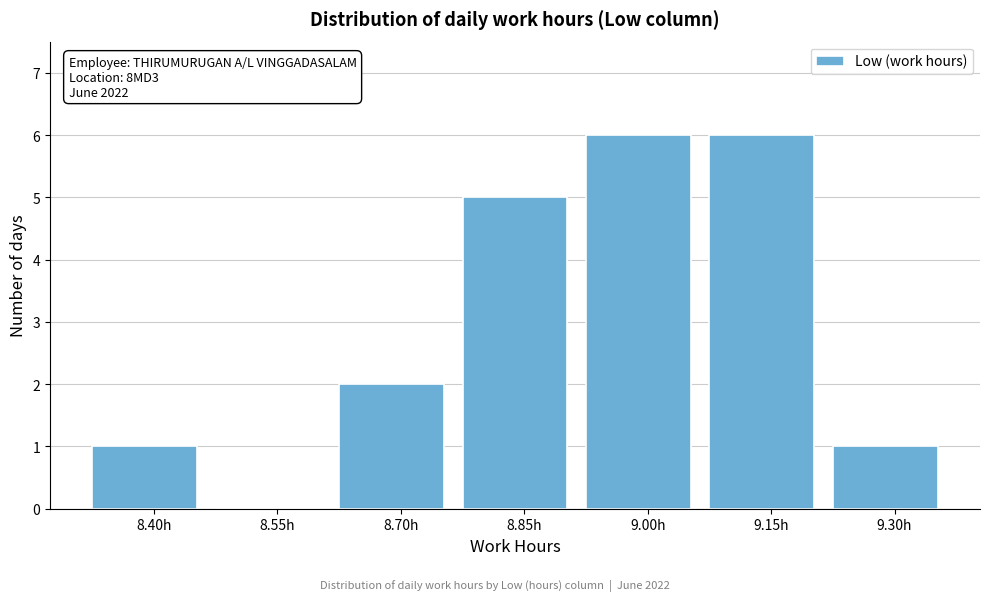

Reading left to right, extract all data points from this chart.

8.40h=1	8.55h=0	8.70h=2	8.85h=5	9.00h=6	9.15h=6	9.30h=1